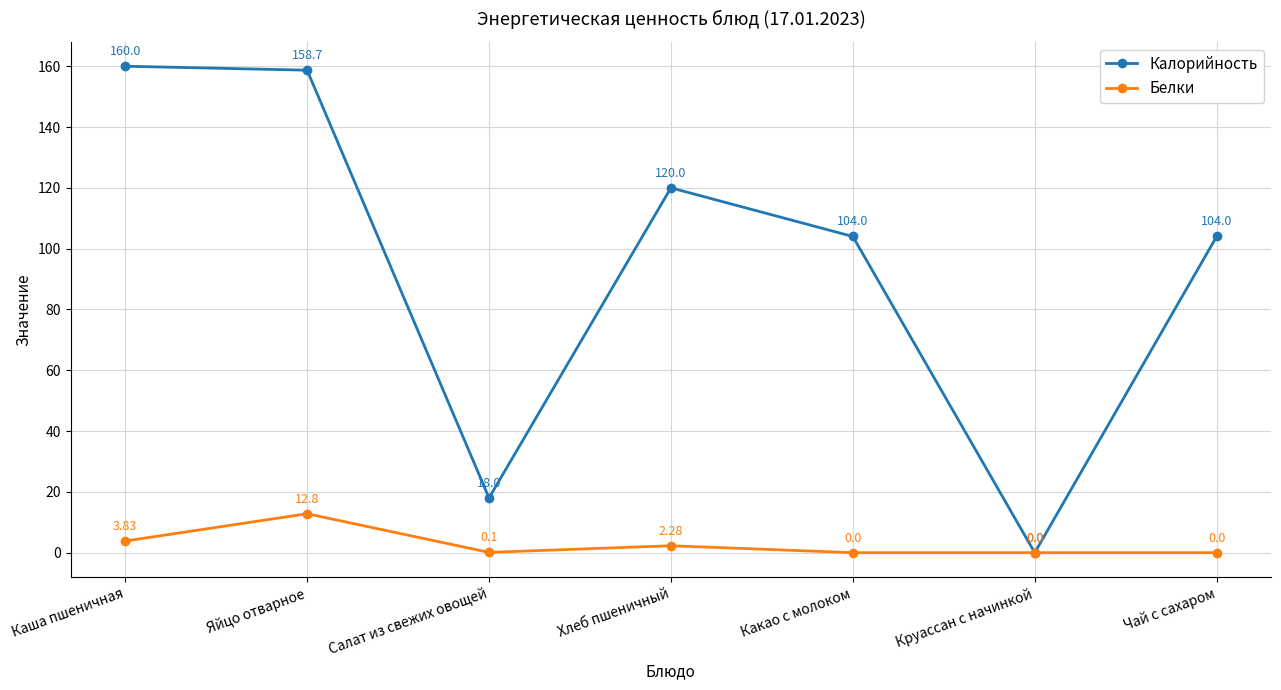

What is the label of the 6th point from the right?

Яйцо отварное